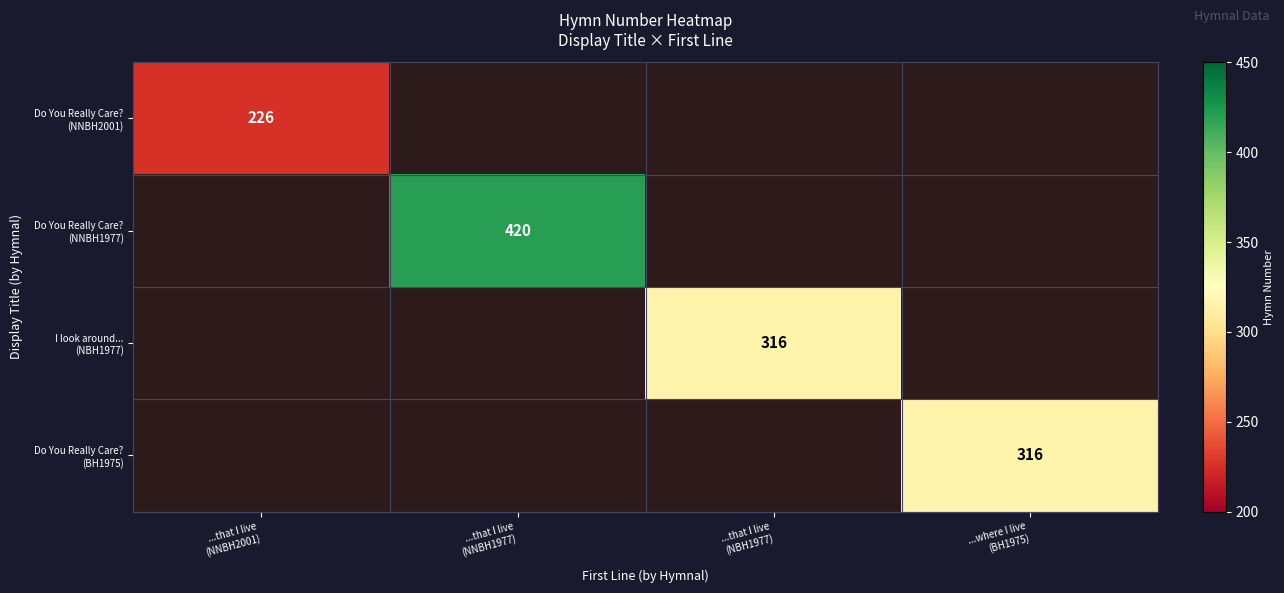

The Do You Really Care? (BH1975) series shows 549.8 at ...where I live (BH1975). True or false?

False